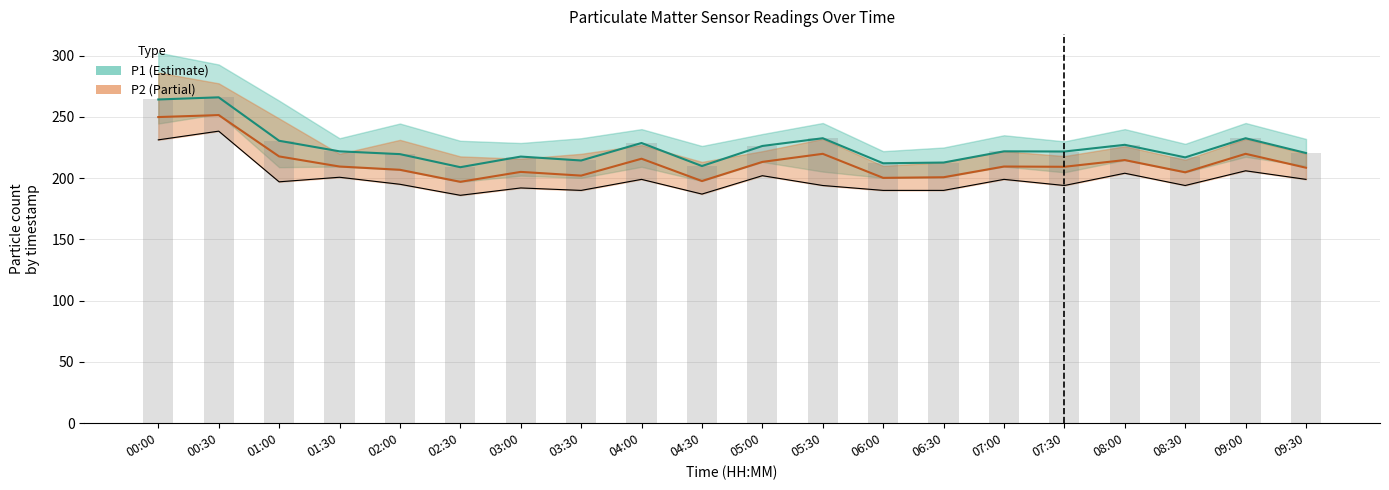

At which label does P1 bar first exceed 221?

00:00